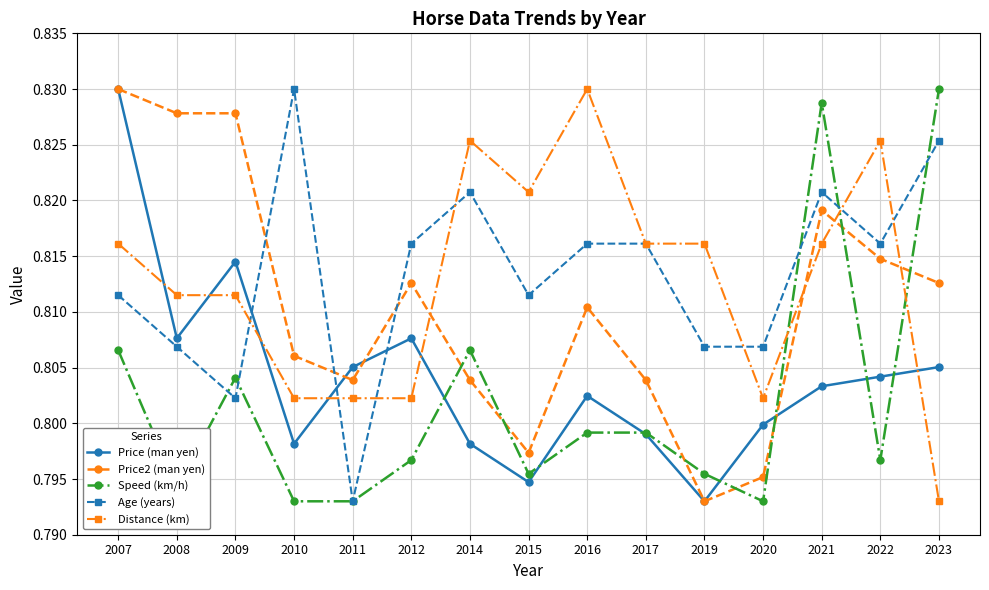

At which label is Age (years) closest to 0?

2011